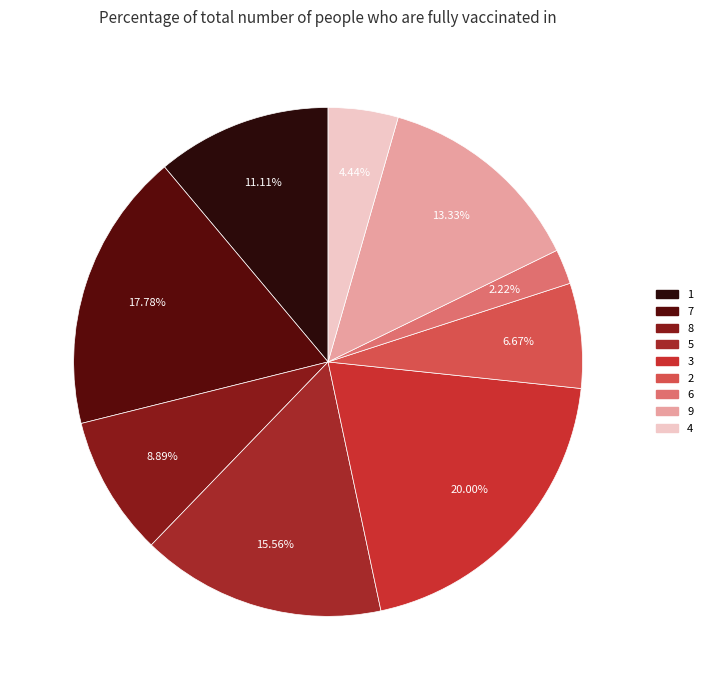

Approximately how many times larger is the value at 1 compared to 3?

0.6